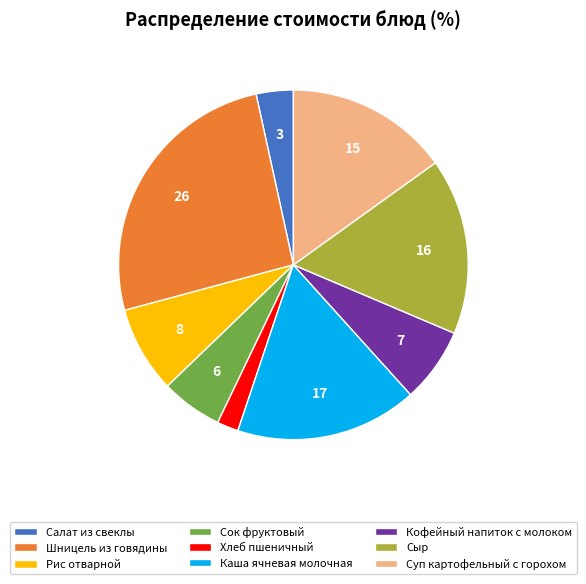

What is the ratio of the value at Сок фруктовый to the value at Кофейный напиток с молоком?

0.8